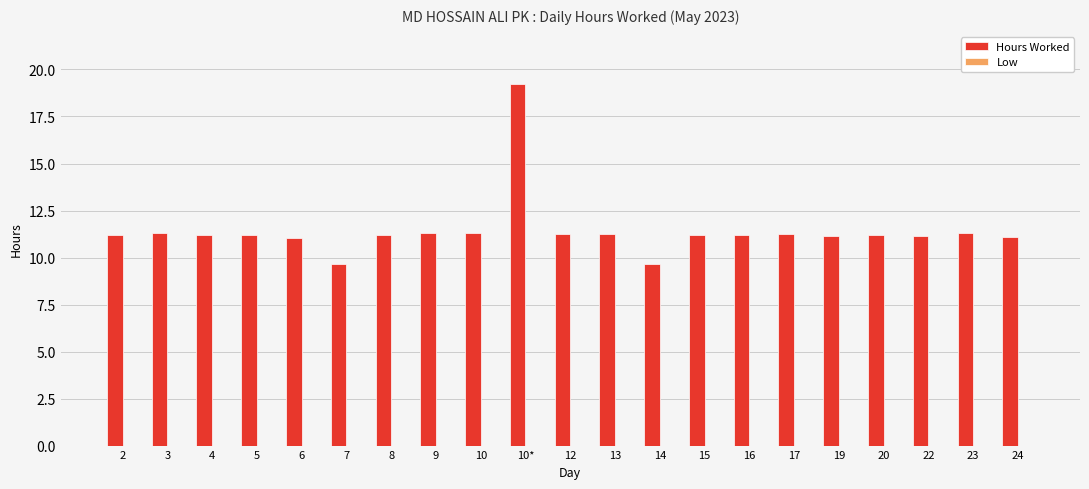

The value at 16 is 11.2. True or false?

True